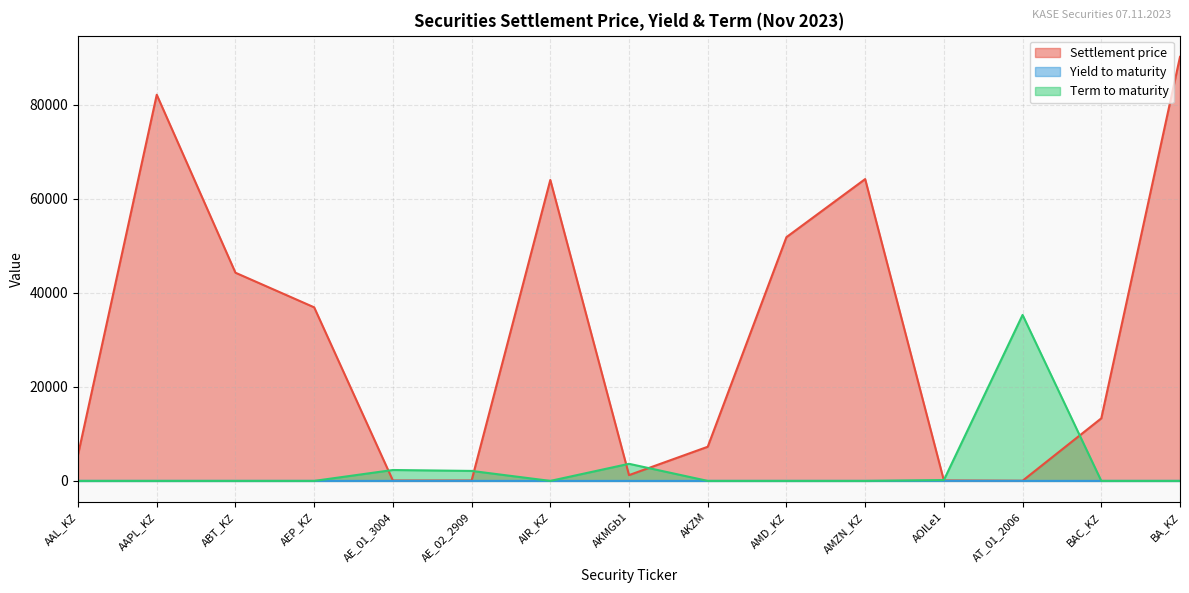

Count the number of data series in this chart.

3